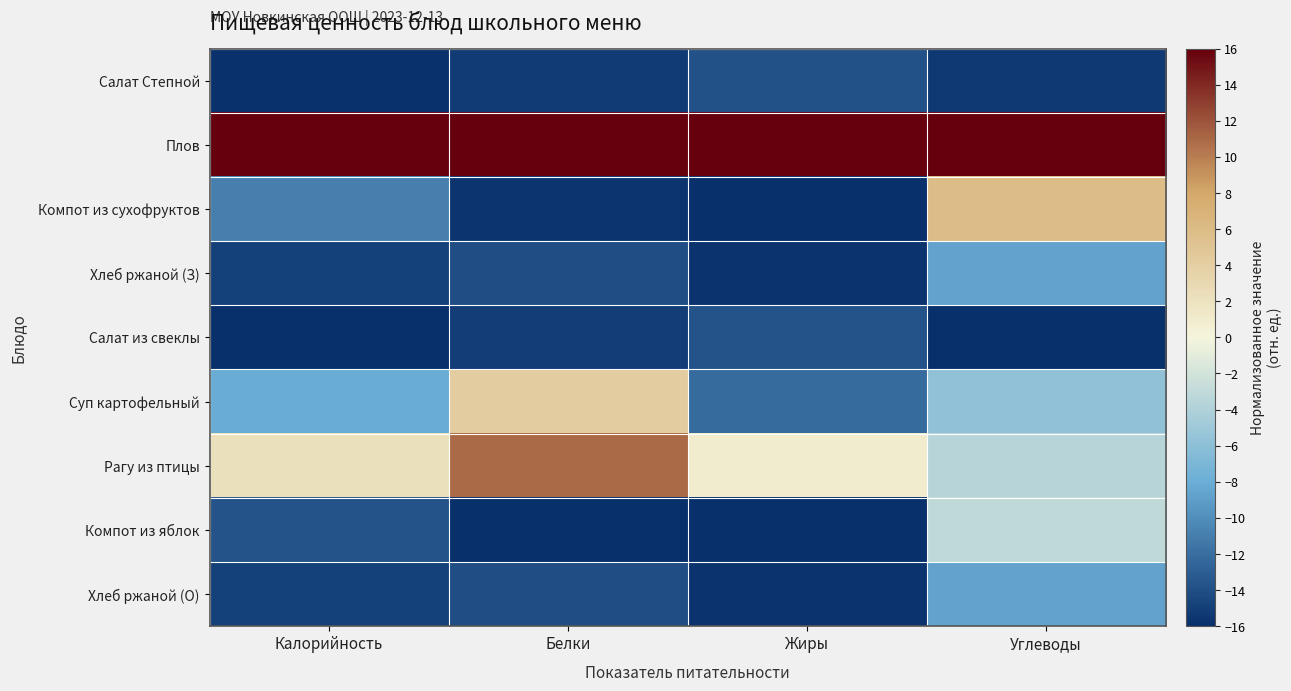

What is the spread (max minus min) of values at Углеводы?

32.0